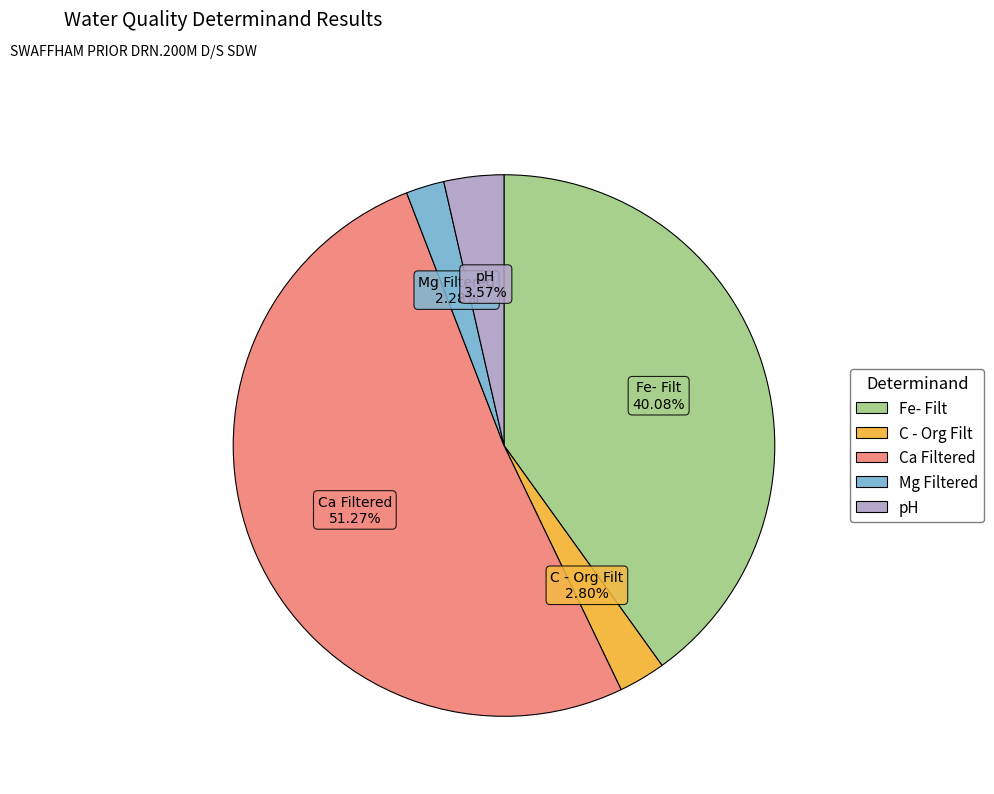

What is the total percentage of pH and Ca Filtered?

54.8%